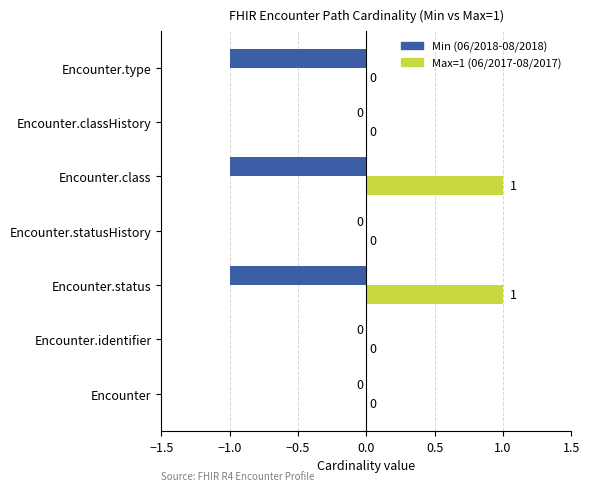

Between Encounter.classHistory and Encounter.type, which series saw the biggest shift?

Min (06/2018-08/2018)